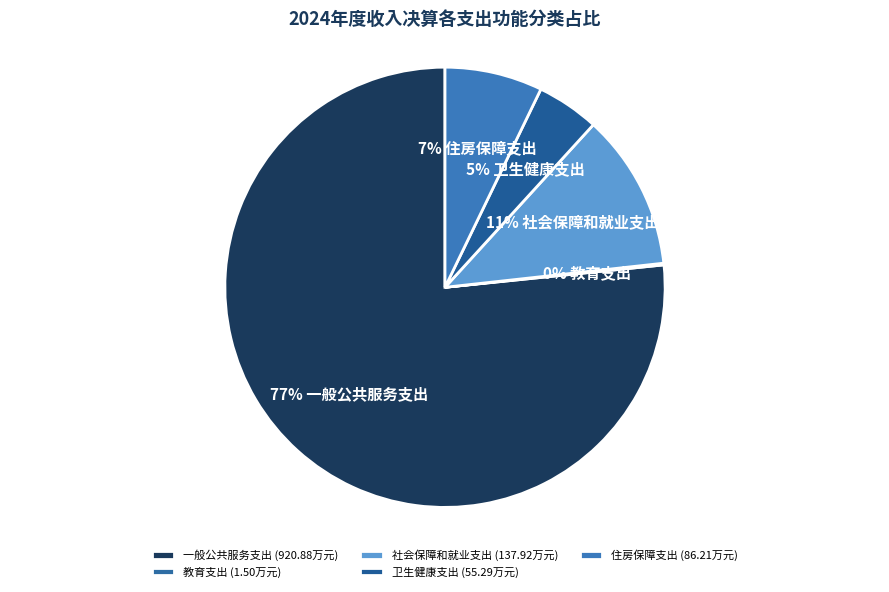

How many segments does this pie chart have?

5